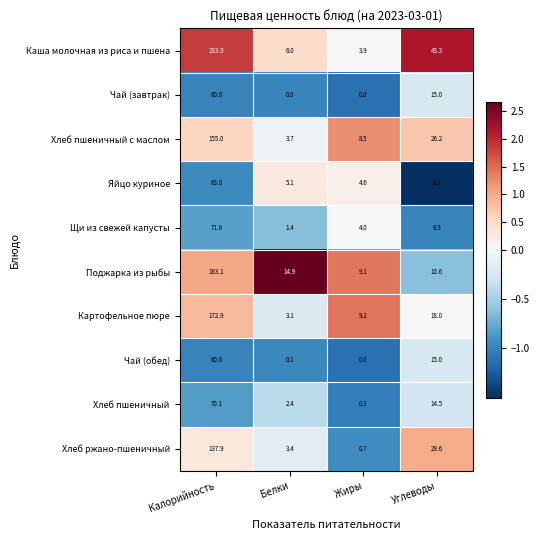

What is the difference between the second highest and minimum values in the Картофельное пюре series?

14.9